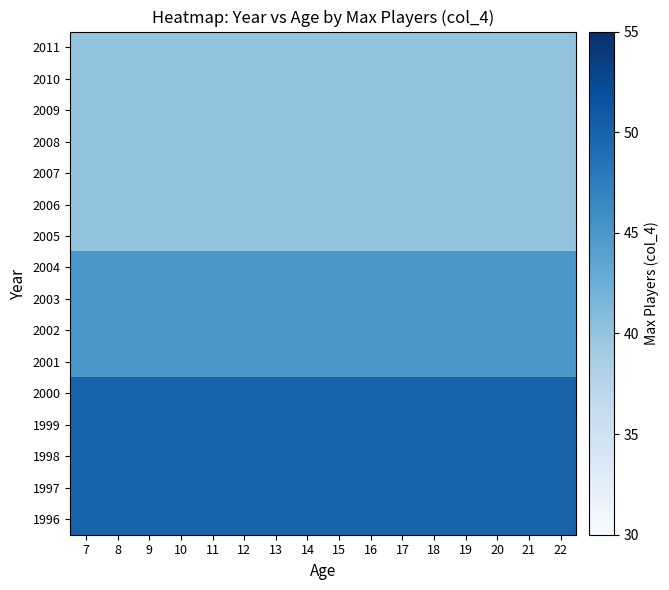

At 10, list the series in order from largest to smallest.

2000, 1999, 1998, 1997, 1996, 2004, 2003, 2002, 2001, 2011, 2010, 2009, 2008, 2007, 2006, 2005